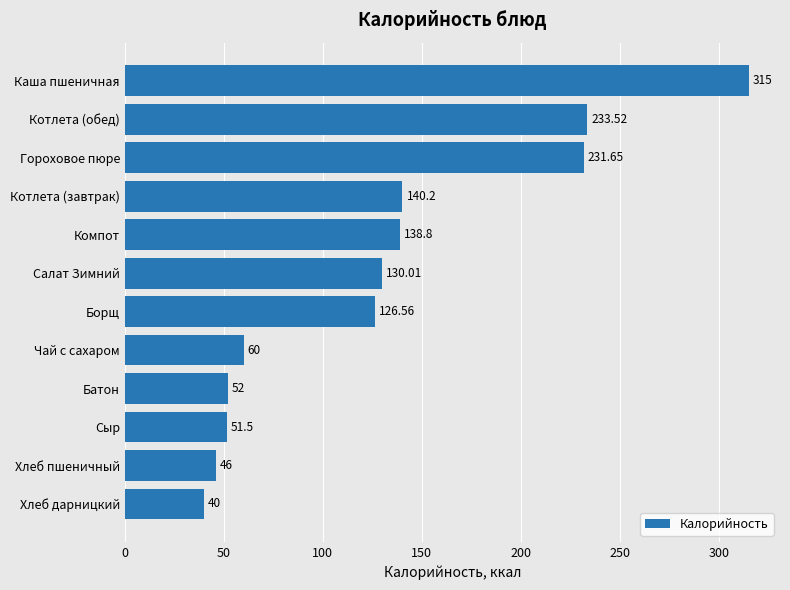

At which label is the value closest to 177?

Котлета (завтрак)